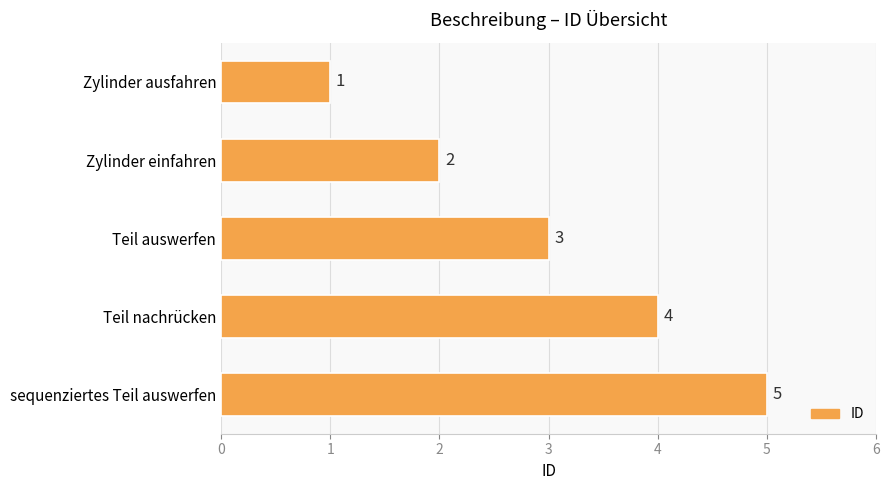

The value at Teil auswerfen is 3. True or false?

True